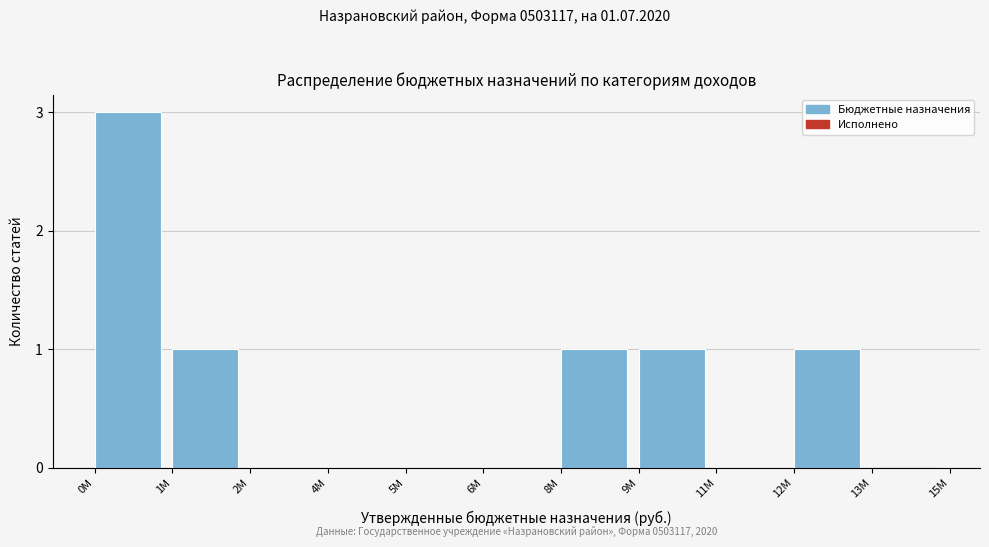

Reading left to right, transcribe all the data shown in this chart.

0M=3	1M=1	2M=0	4M=0	5M=0	6M=0	8M=1	9M=1	11M=0	12M=1	13M=0